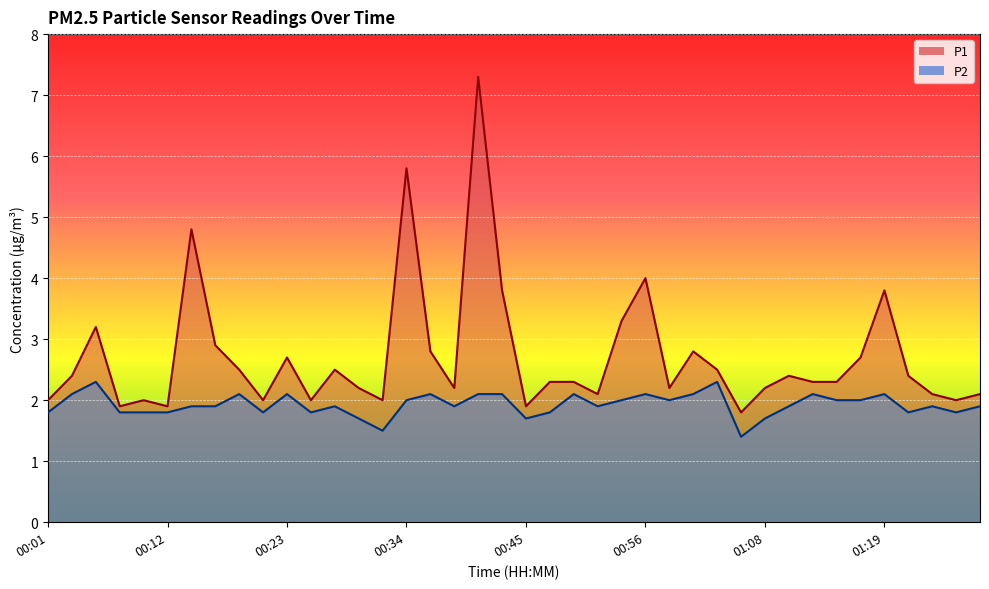

True or false: P2 and P1 cross at least once.

False